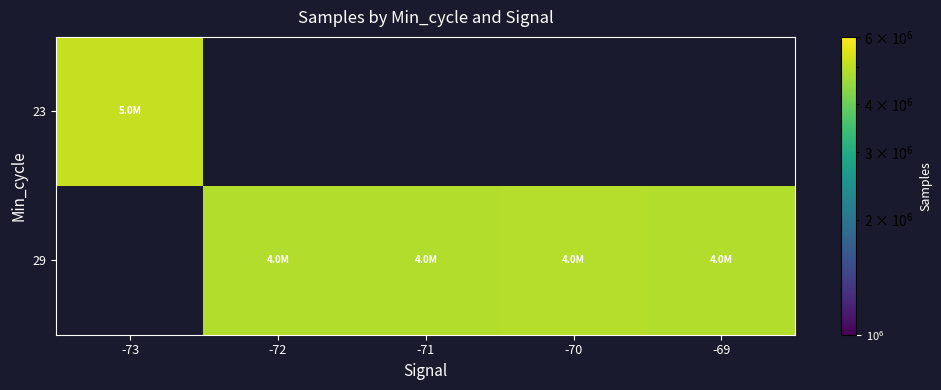

Is the value of 29 at -71 greater than the value of 23 at -71?

No